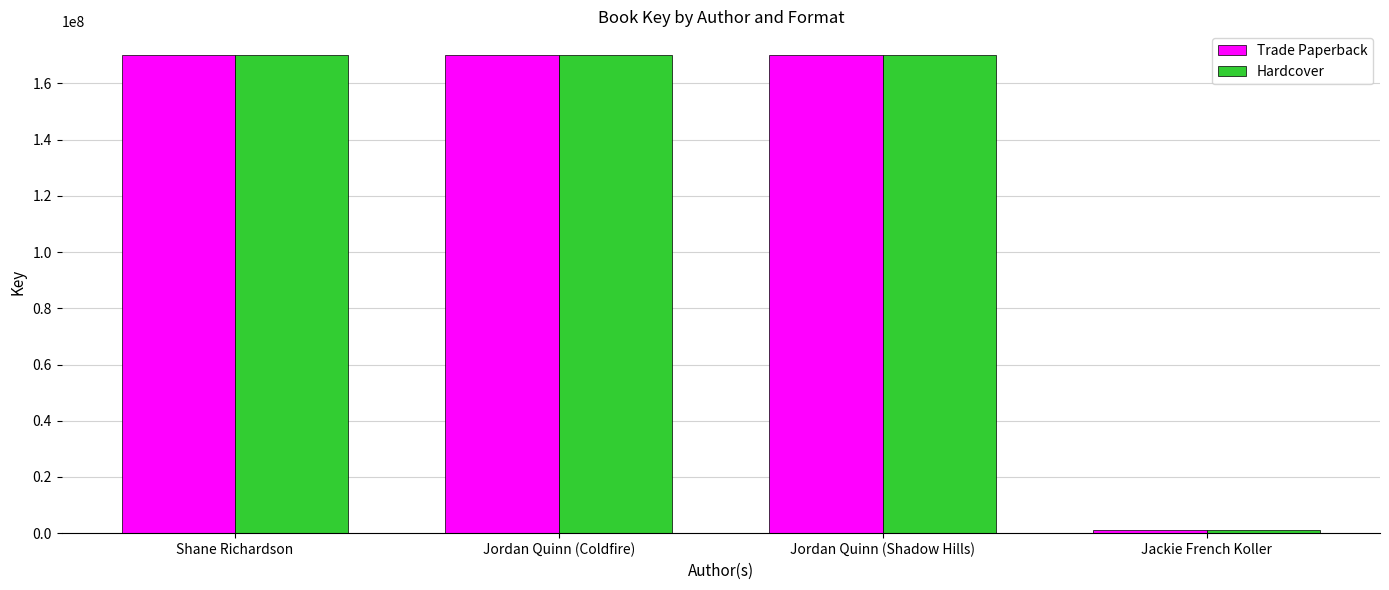

Is it true that Trade Paperback equals 284347933 at Jordan Quinn (Shadow Hills)?

False